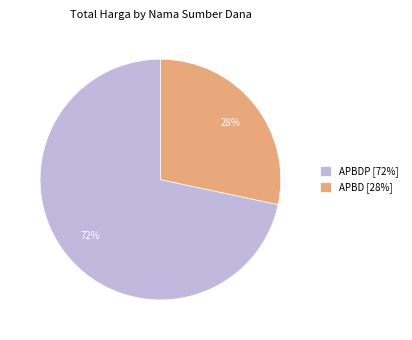

Count the number of slices in the pie.

2